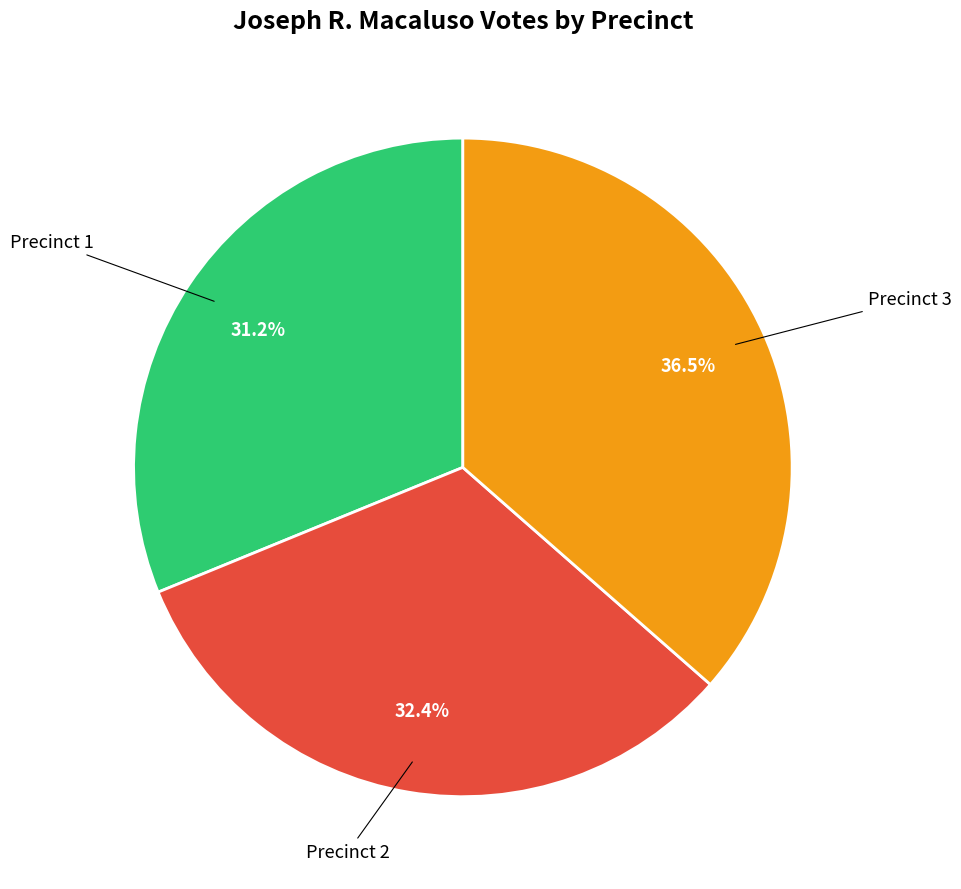

Count the number of slices in the pie.

3